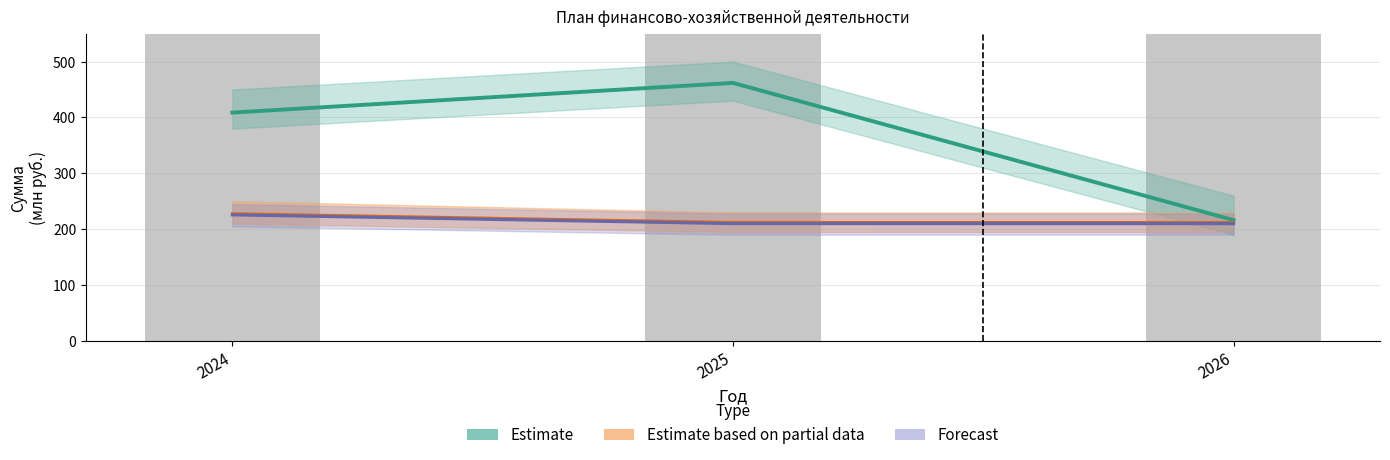

Reading left to right, transcribe all the data shown in this chart.

Estimate: 408.7	461.8	216.2
Estimate based on partial data: 227.6	211.9	211.9
Forecast: 225.6	209.9	209.8
Субсидии на фин. обеспечение (bar): 73562877.7	83130009.6	38920687.3